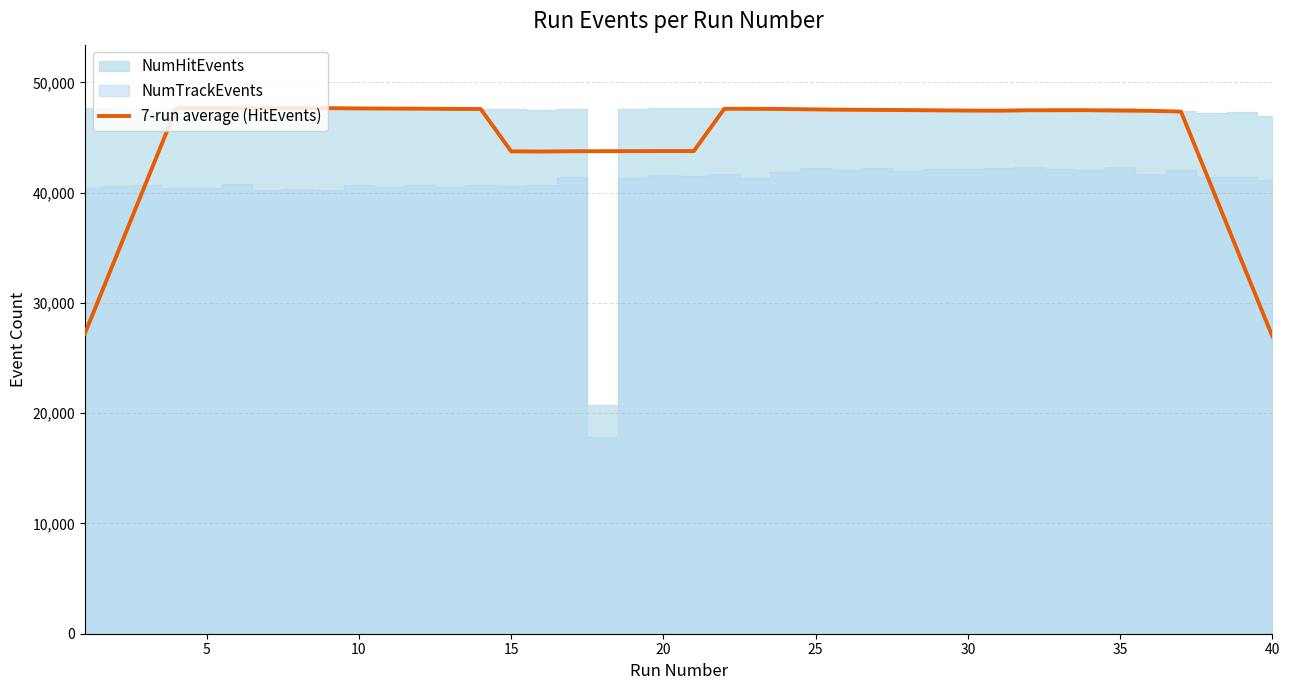

Is it true that the value at 35 is 47645.0?

True